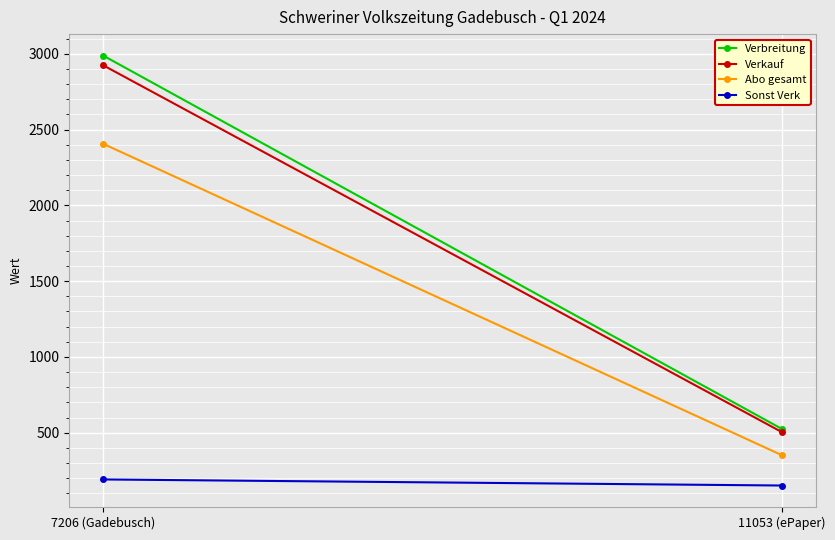

What is the label of the 1st point from the right?

11053 (ePaper)